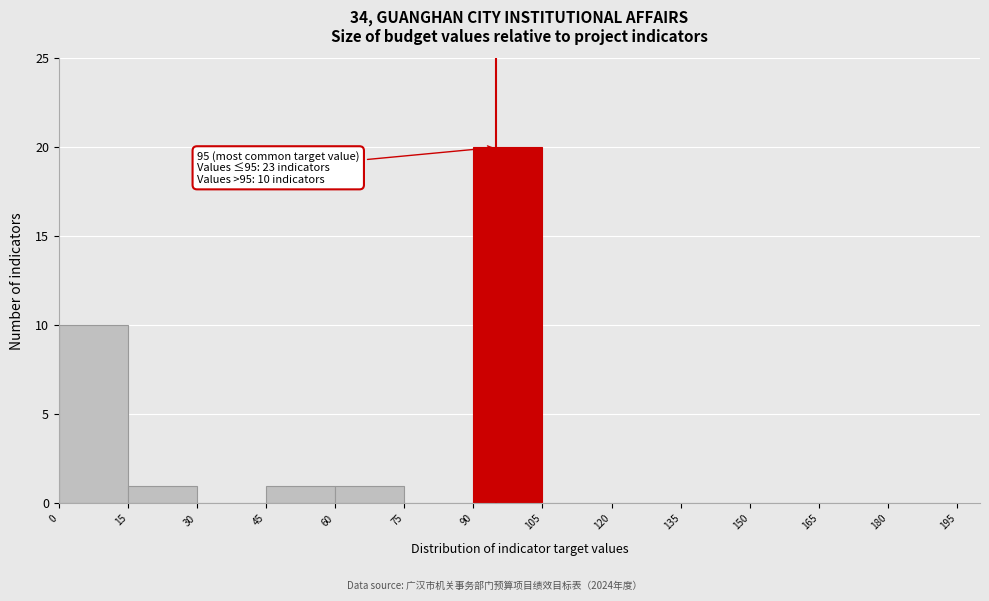

Over which range of the x-axis is the bar tallest?

90 to 105